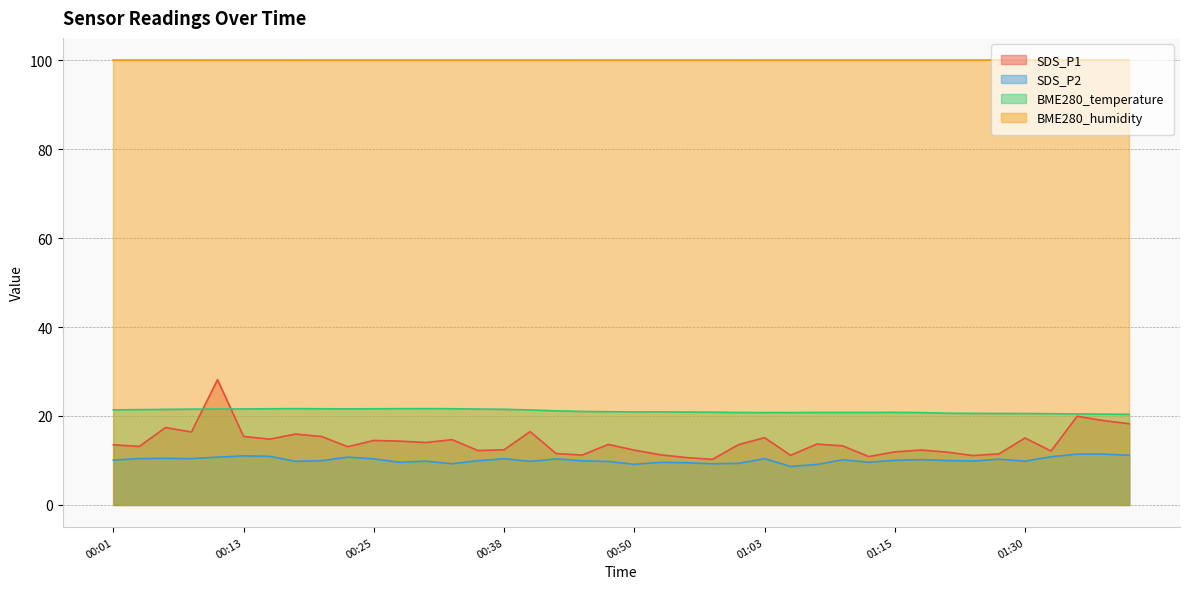

True or false: BME280_temperature has a value of 21.5 at 00:06.

True